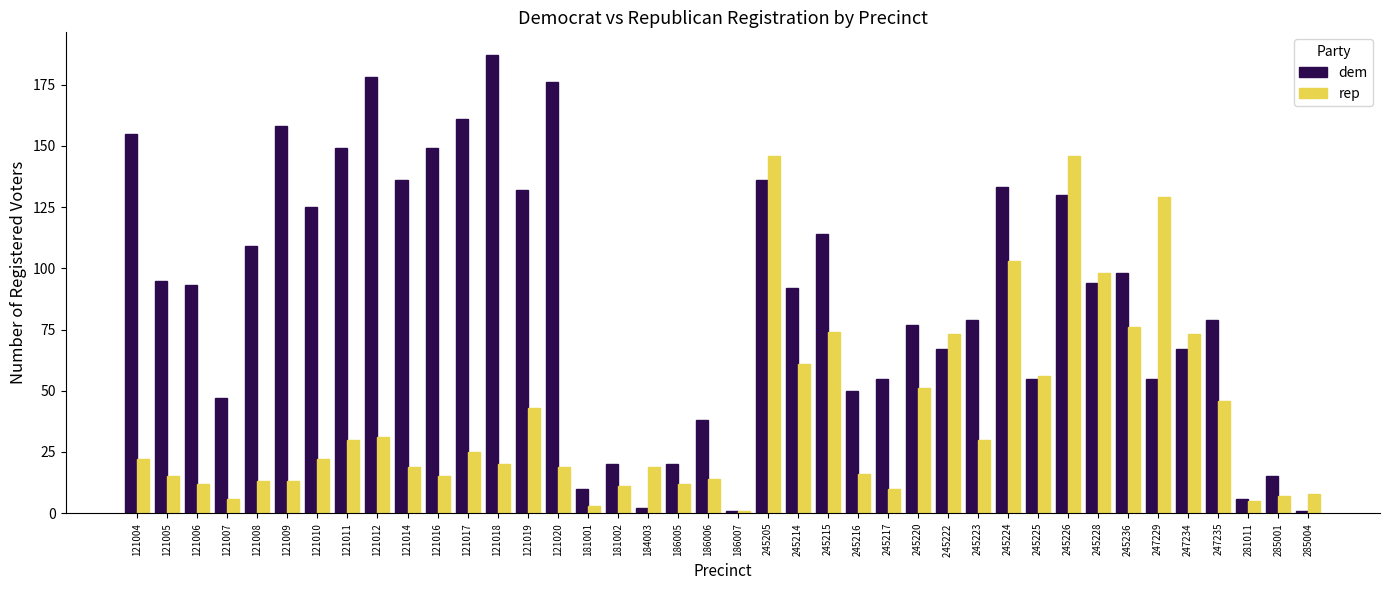

The value of rep at 285004 is 8. True or false?

True